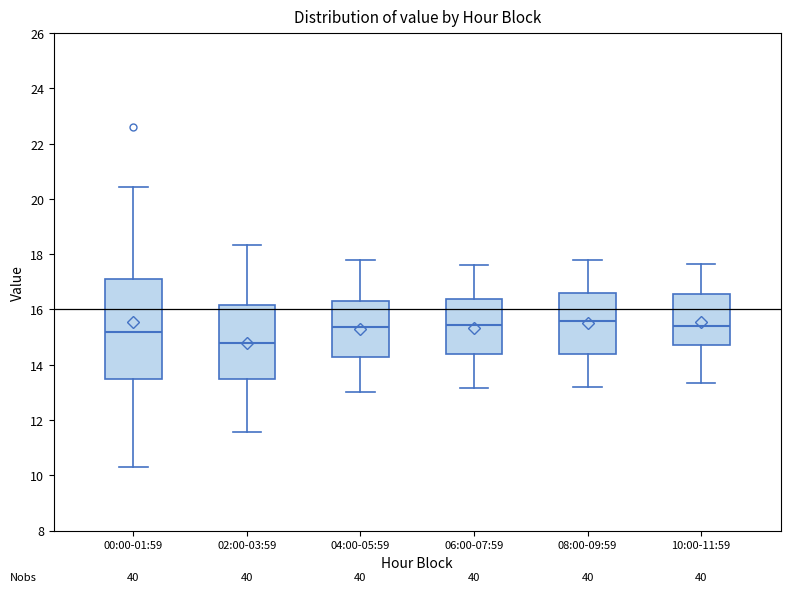

Reading left to right, read every box against the y-axis: the position of its median line, the range the box covers, and the ends of its whiskers. The values are not printed on the chart, so give them approximately, as read against the axis.

00:00-01:59: median 15.2, box 13.4 to 17.0, whiskers 10.4 to 20.4
02:00-03:59: median 14.8, box 13.4 to 16.2, whiskers 11.6 to 18.4
04:00-05:59: median 15.4, box 14.2 to 16.4, whiskers 13.0 to 17.8
06:00-07:59: median 15.4, box 14.4 to 16.4, whiskers 13.2 to 17.6
08:00-09:59: median 15.6, box 14.4 to 16.6, whiskers 13.2 to 17.8
10:00-11:59: median 15.4, box 14.8 to 16.6, whiskers 13.4 to 17.6